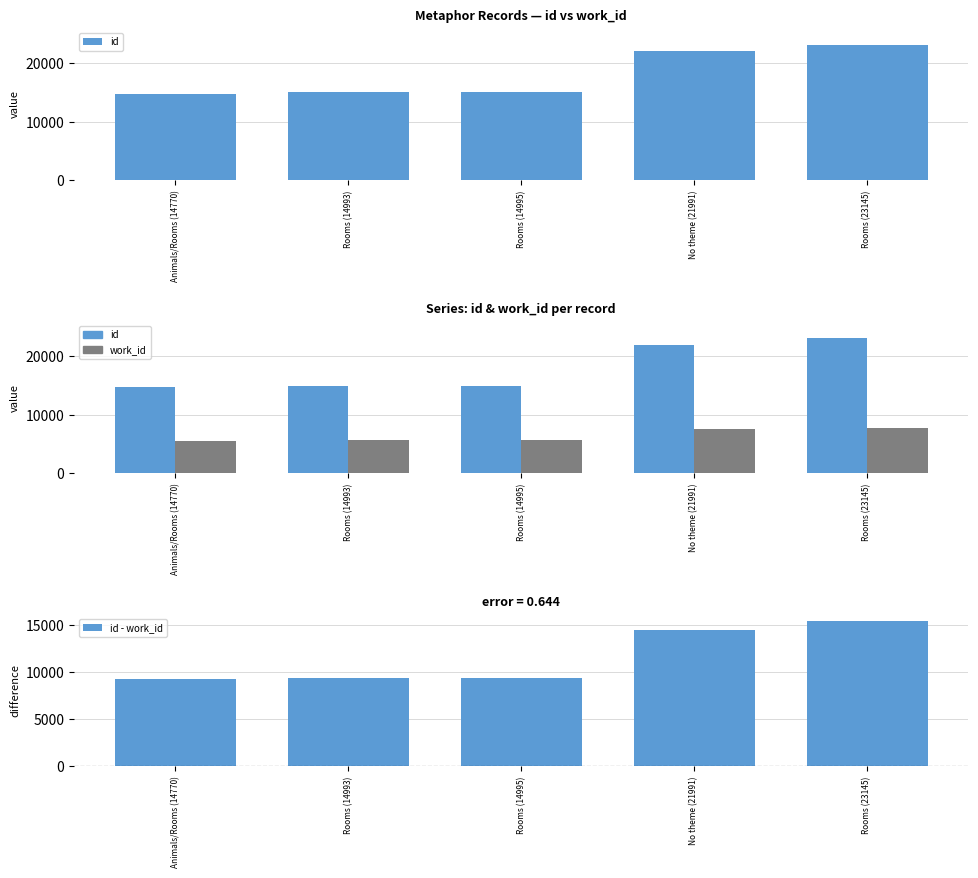

How many groups of bars are there?

5